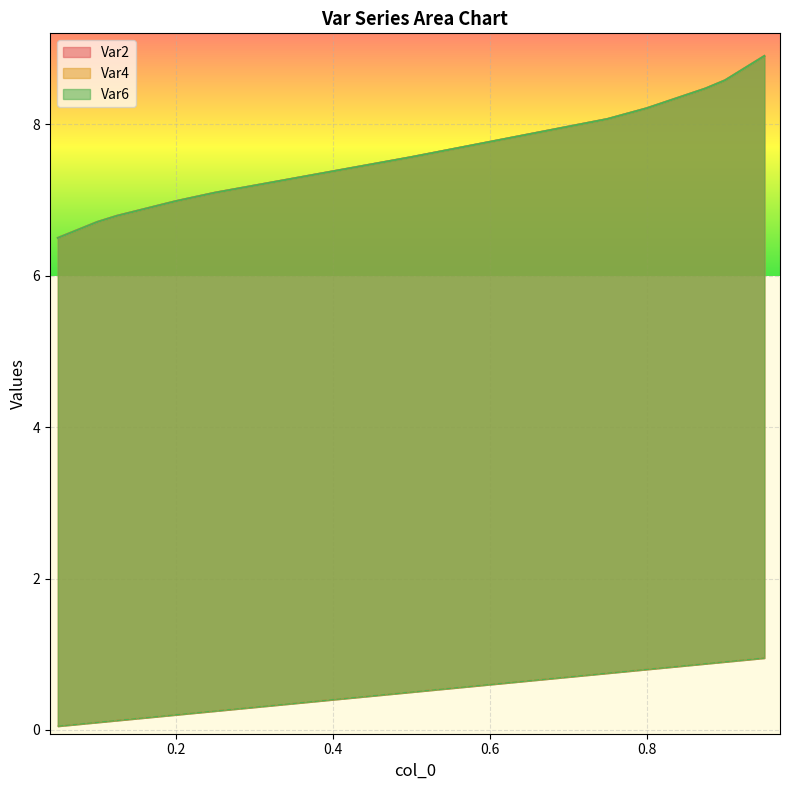

What position from the left is 0.75?

7